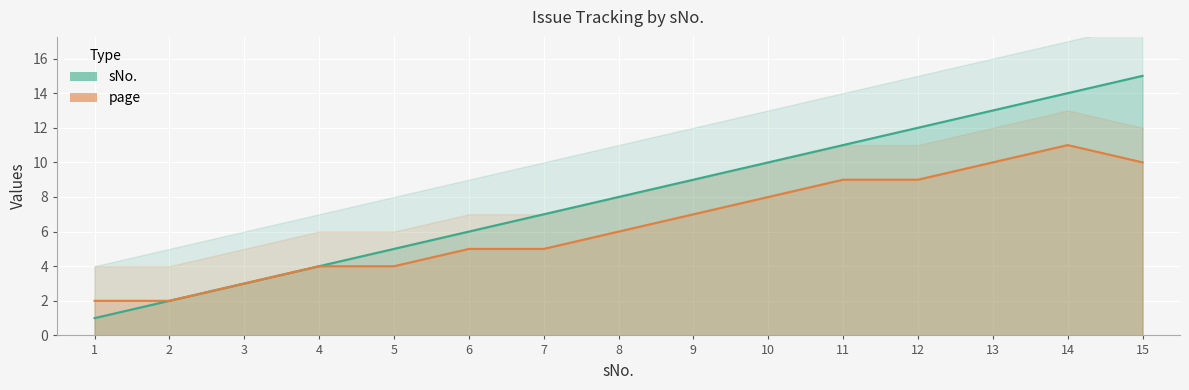

List the labels in order of page value, smallest first.

1, 2, 3, 4, 5, 6, 7, 8, 9, 10, 11, 12, 13, 15, 14